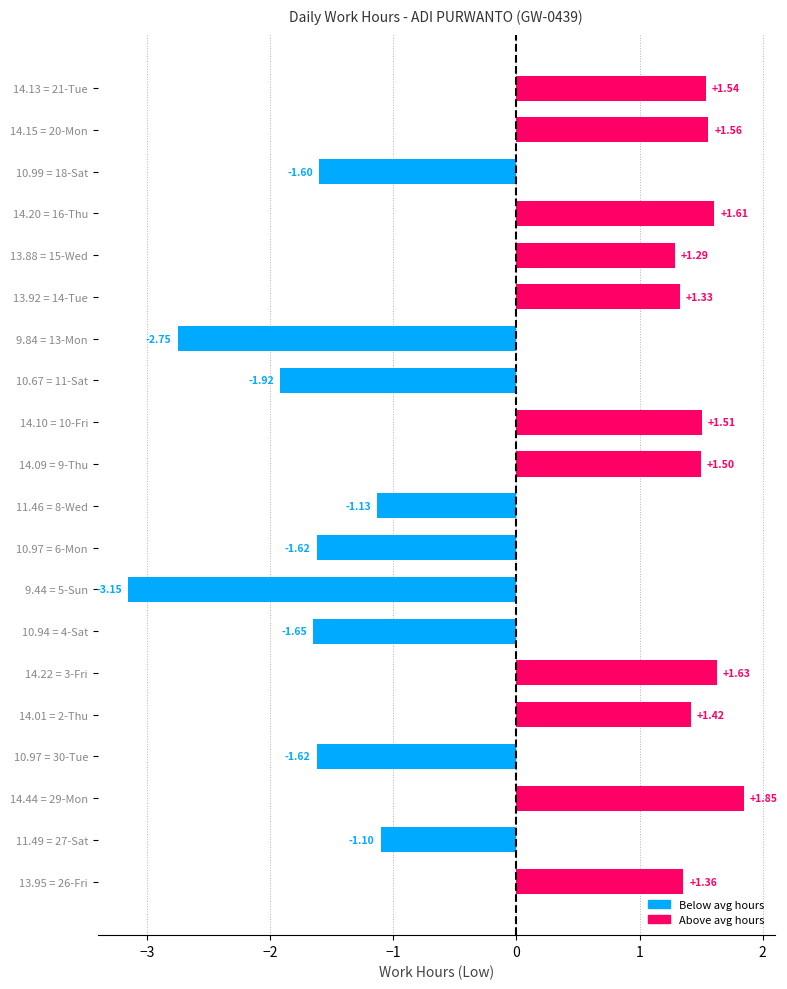

Which has a higher value, 14.13 = 21-Tue or 14.10 = 10-Fri?

14.13 = 21-Tue